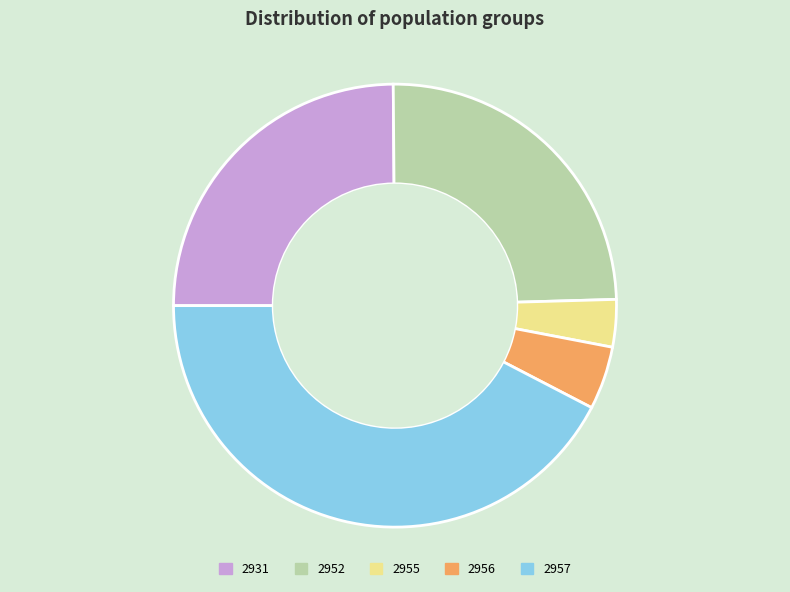

Does any single category account for the majority?

No